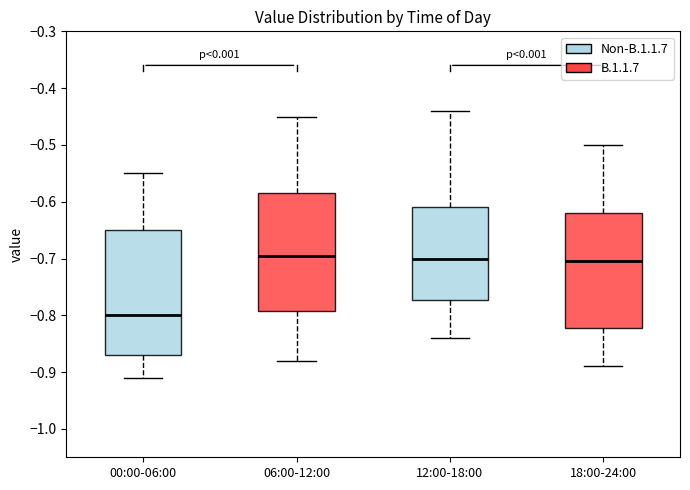

Reading left to right, transcribe this box plot: for each box, give where its median line is, the range the box spans, and where its two whiskers end, as read against the y-axis. The values are not printed on the chart, so give them approximately, as read against the axis.

00:00-06:00: median -0.80, box -0.87 to -0.65, whiskers -0.91 to -0.55
06:00-12:00: median -0.69, box -0.79 to -0.58, whiskers -0.88 to -0.45
12:00-18:00: median -0.70, box -0.77 to -0.61, whiskers -0.84 to -0.44
18:00-24:00: median -0.70, box -0.82 to -0.62, whiskers -0.89 to -0.50